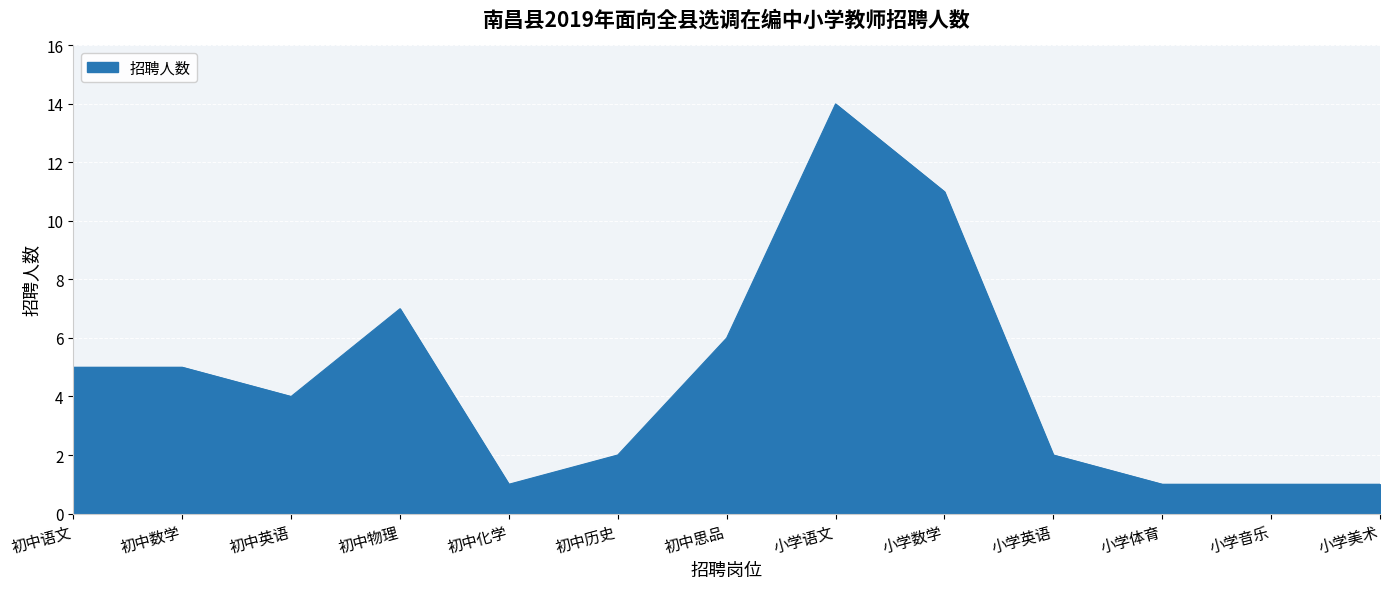

What is the difference between the values at 小学体育 and 初中英语?

3